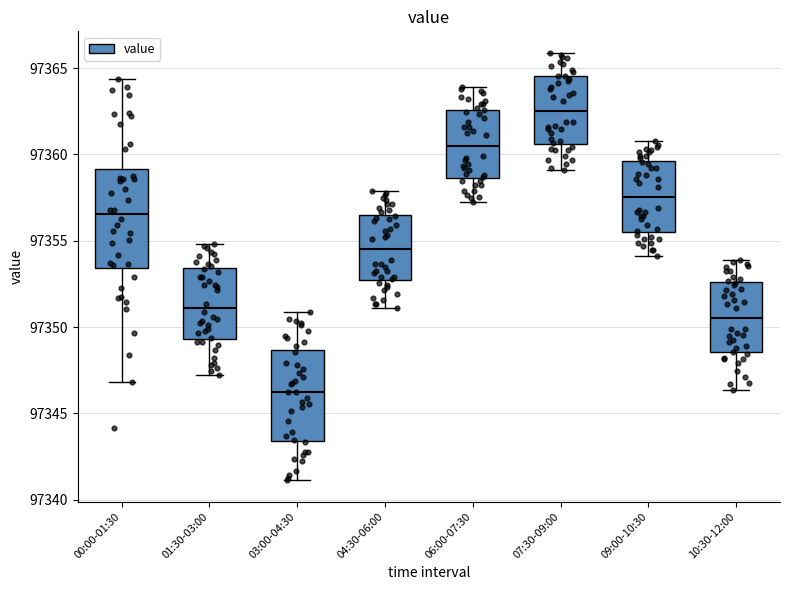

Reading left to right, read every box against the y-axis: the position of its median line, the range the box covers, and the ends of its whiskers. The values are not printed on the chart, so give them approximately, as read against the axis.

00:00-01:30: median 97356.5, box 97353.5 to 97359.0, whiskers 97347.0 to 97364.5
01:30-03:00: median 97351.0, box 97349.5 to 97353.5, whiskers 97347.0 to 97355.0
03:00-04:30: median 97346.0, box 97343.5 to 97348.5, whiskers 97341.0 to 97351.0
04:30-06:00: median 97354.5, box 97352.5 to 97356.5, whiskers 97351.0 to 97358.0
06:00-07:30: median 97360.5, box 97358.5 to 97362.5, whiskers 97357.0 to 97364.0
07:30-09:00: median 97362.5, box 97360.5 to 97364.5, whiskers 97359.0 to 97366.0
09:00-10:30: median 97357.5, box 97355.5 to 97359.5, whiskers 97354.0 to 97361.0
10:30-12:00: median 97350.5, box 97348.5 to 97352.5, whiskers 97346.5 to 97354.0